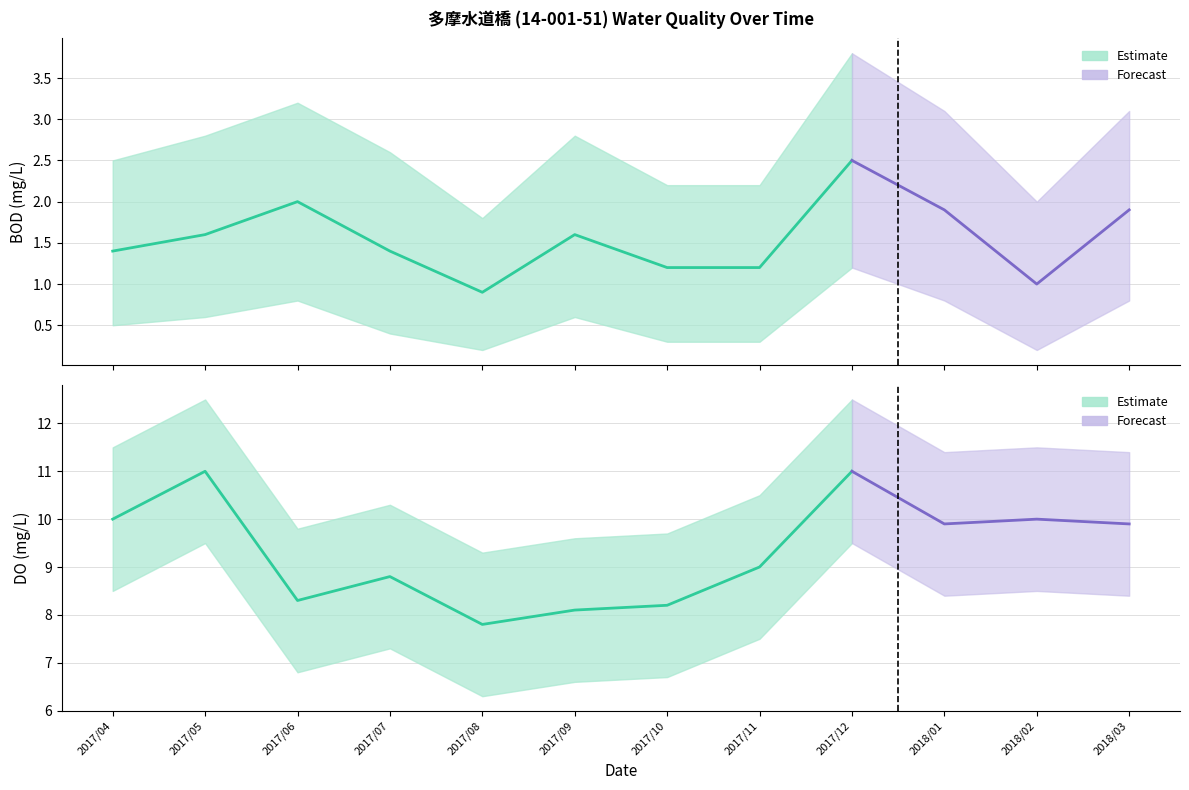

What is the difference between the highest and lowest values at 2017/09?

9.0